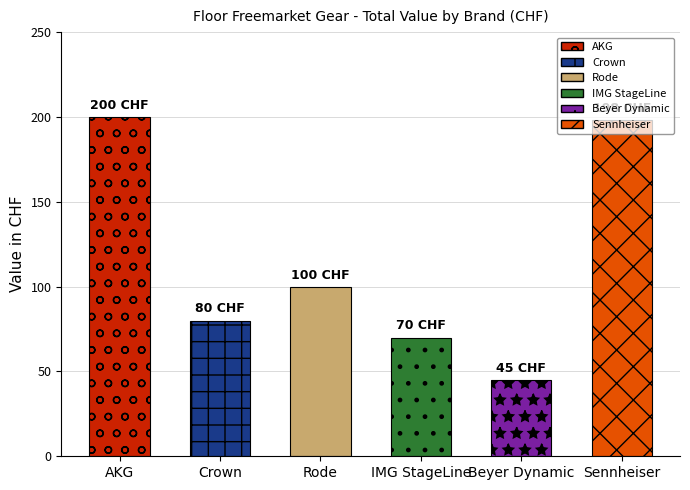

What is the ratio of the value at Rode to the value at Sennheiser?

0.5